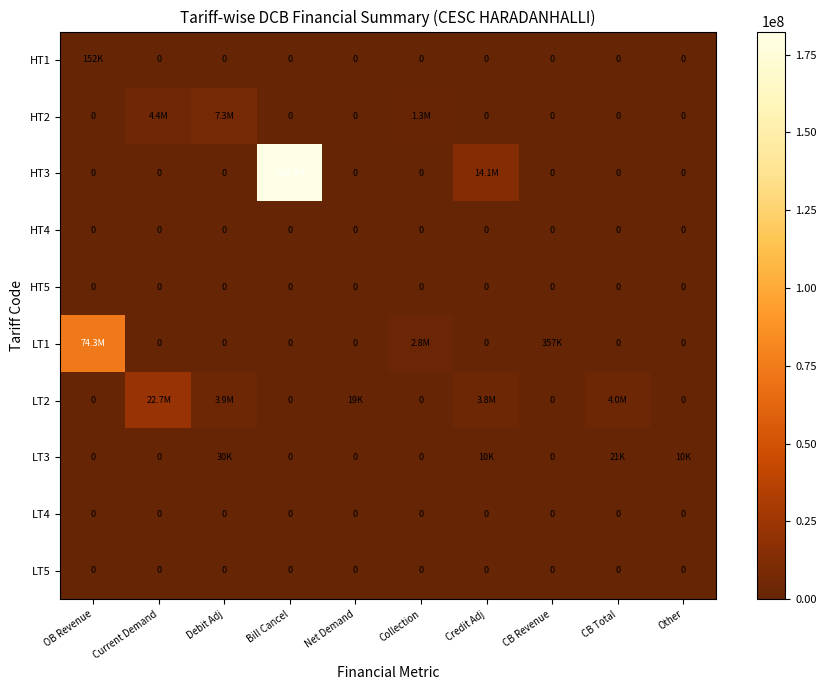

Is it true that LT4 equals 0 at Debit Adj?

True